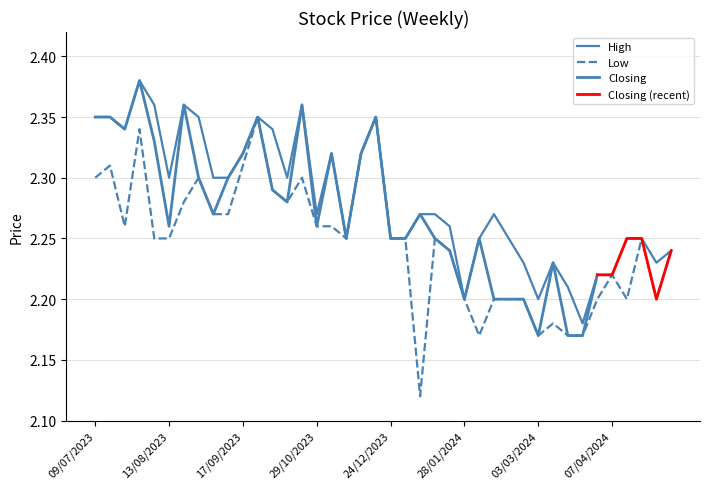

Which series changed the most between 31/03/2024 and 06/08/2023?

High